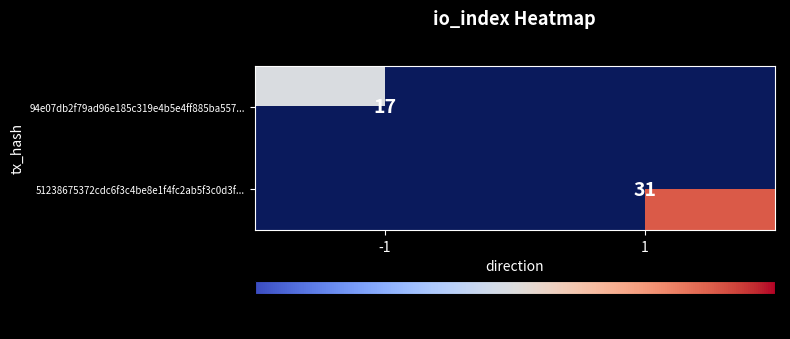

Is it true that 94e07db2f79ad96e185c319e4b5e4ff885ba557... equals 17 at -1?

True